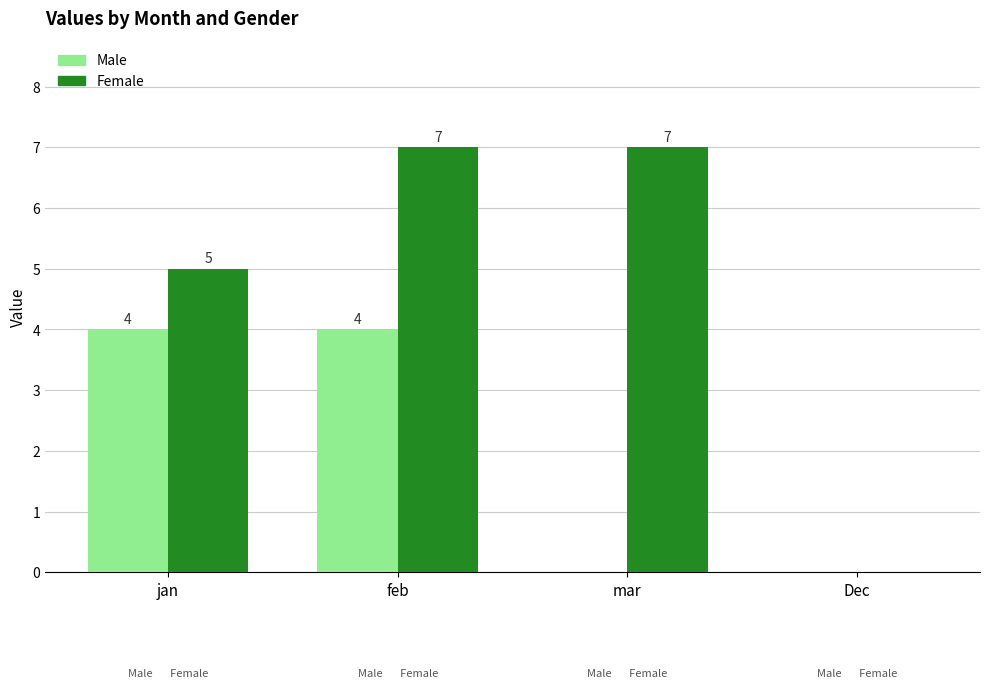

What is the maximum value for Female?

7